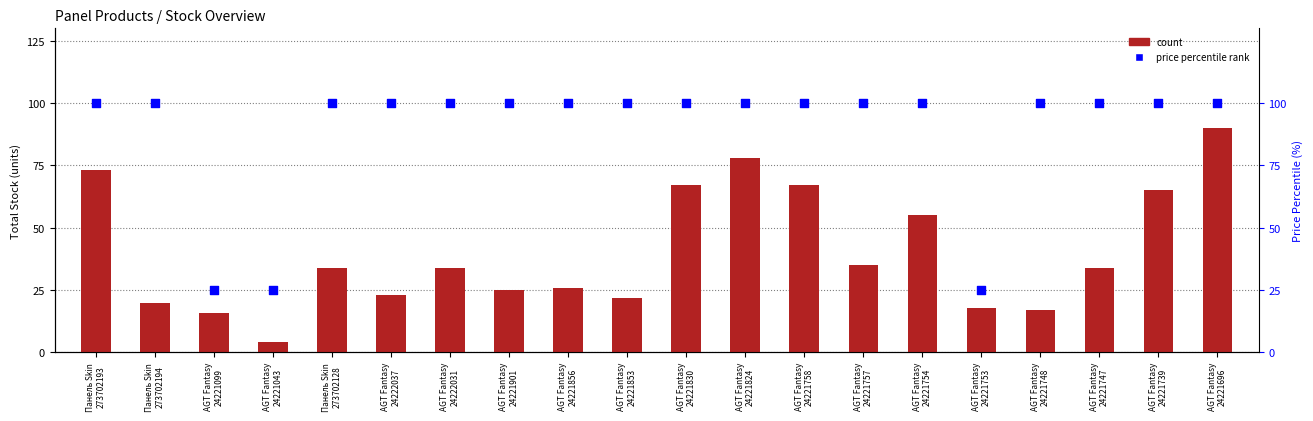

Which series has the widest spread of Y values?

count